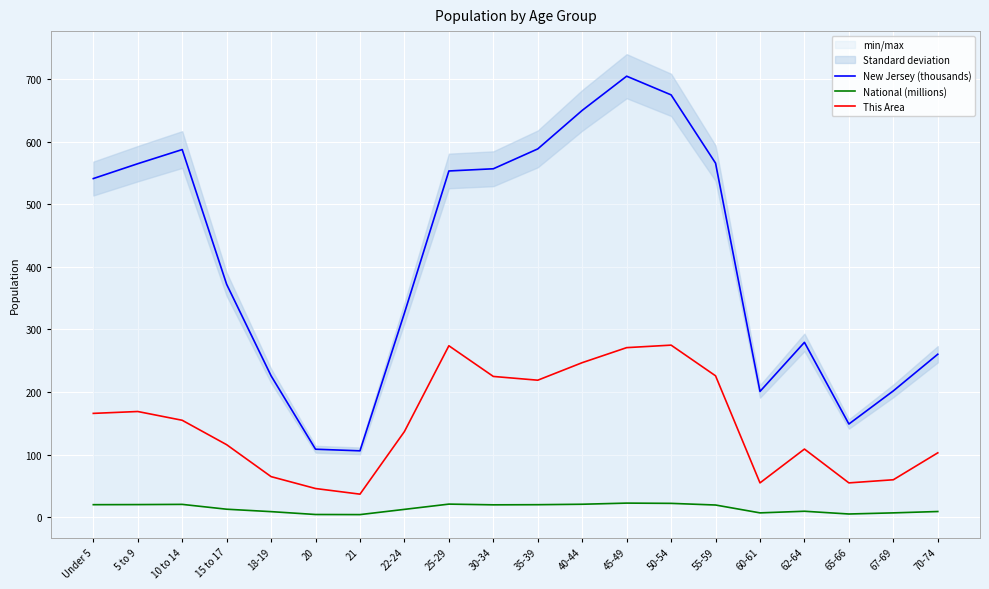

Rank the series by their maximum value, from highest to lowest.

New Jersey (thousands), This Area, National (millions)